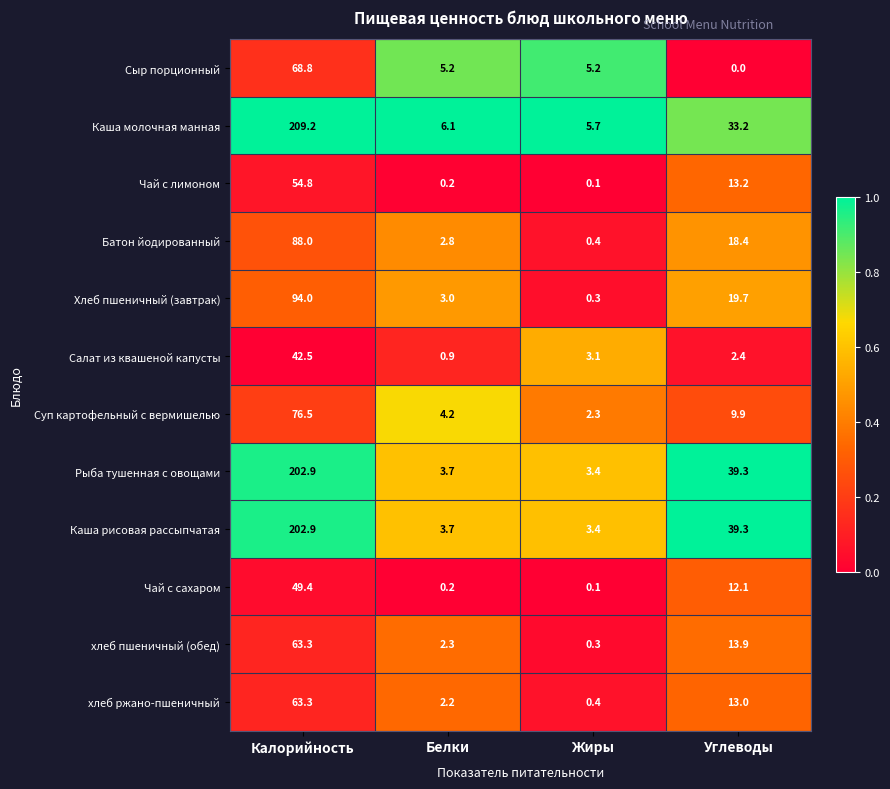

What is the greatest value displayed?

209.2